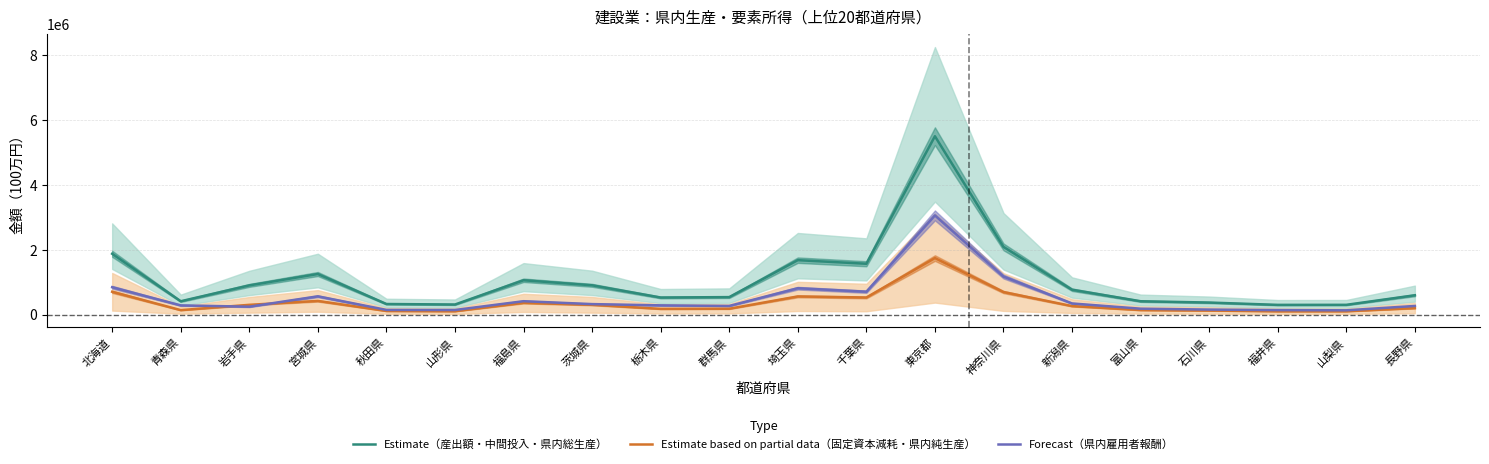

Reading left to right, transcribe all the data shown in this chart.

Estimate（産出額・中間投入・県内総生産）: 北海道=1872672.7	青森県=409427.0	岩手県=898304.7	宮城県=1249005.3	秋田県=324552.7	山形県=309312.7	福島県=1056777.7	茨城県=901048.0	栃木県=524670.0	群馬県=537494.0	埼玉県=1675616.7	千葉県=1565076.0	東京都=5494718.3	神奈川県=2085575.3	新潟県=764264.0	富山県=409938.7	石川県=369583.3	福井県=298208.0	山梨県=299386.0	長野県=594389.3
Estimate based on partial data（固定資本減耗・県内純生産）: 北海道=701701.5	青森県=136452.5	岩手県=299383.0	宮城県=419844.5	秋田県=110376.0	山形県=103086.5	福島県=360115.5	茨城県=300298.0	栃木県=175213.0	群馬県=179134.0	埼玉県=558443.0	千葉県=525225.5	東京都=1740099.0	神奈川県=693384.5	新潟県=260380.5	富山県=138180.5	石川県=123173.0	福井県=101765.0	山梨県=101755.5	長野県=198095.5
Forecast（県内雇用者報酬）: 北海道=842460.0	青森県=282414.0	岩手県=241876.0	宮城県=561590.0	秋田県=143148.0	山形県=140343.0	福島県=411066.0	茨城県=321939.0	栃木県=283528.0	群馬県=265703.0	埼玉県=811419.0	千葉県=703966.0	東京都=3055240.0	神奈川県=1170720.0	新潟県=341627.0	富山県=180635.0	石川県=153230.0	福井県=136957.0	山梨県=130841.0	長野県=264743.0